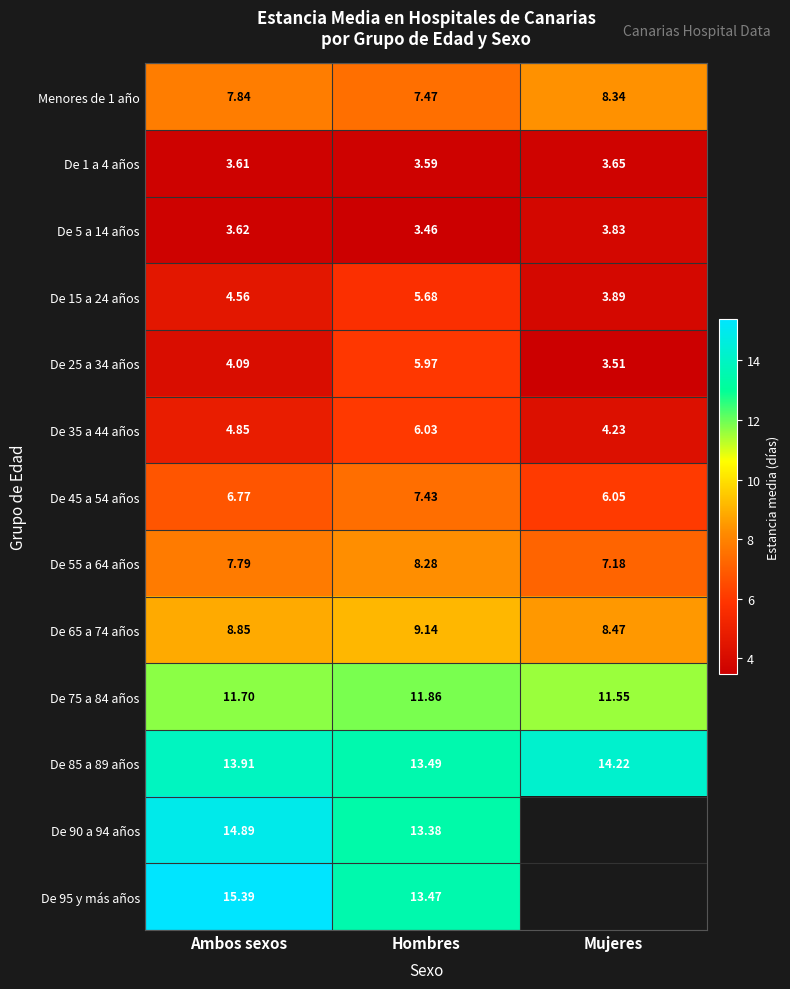

Which series changed the most between Ambos sexos and Hombres?

De 95 y más años